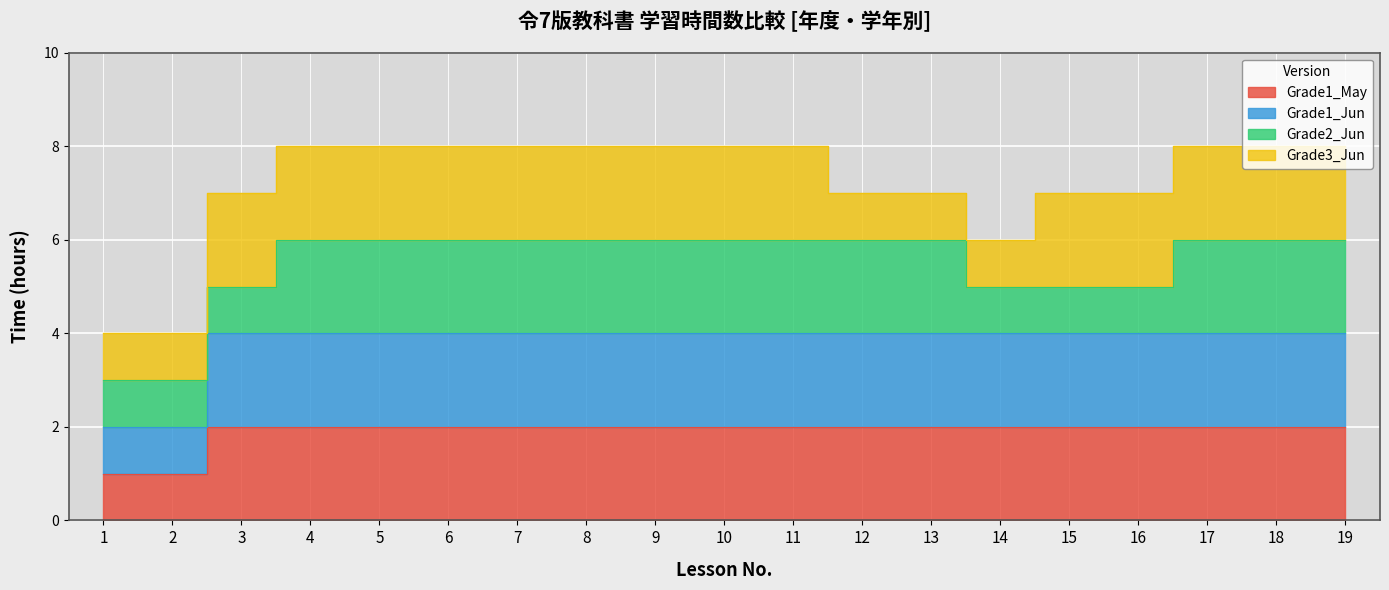

How many values in the Grade1_Jun series are below 4?

2